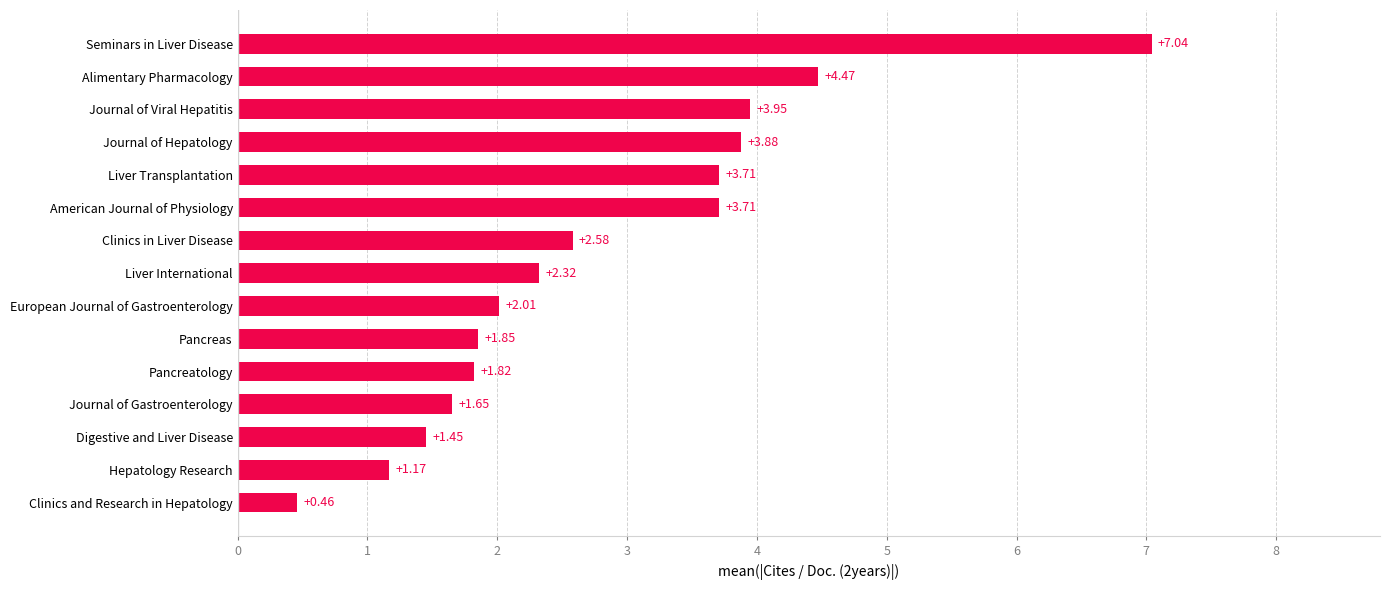

What is the change in value from Clinics in Liver Disease to Journal of Hepatology?

+1.3